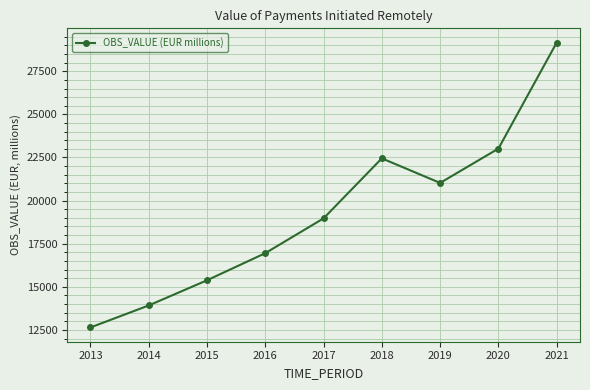

Where is the data nearest to the value 20902?

2019